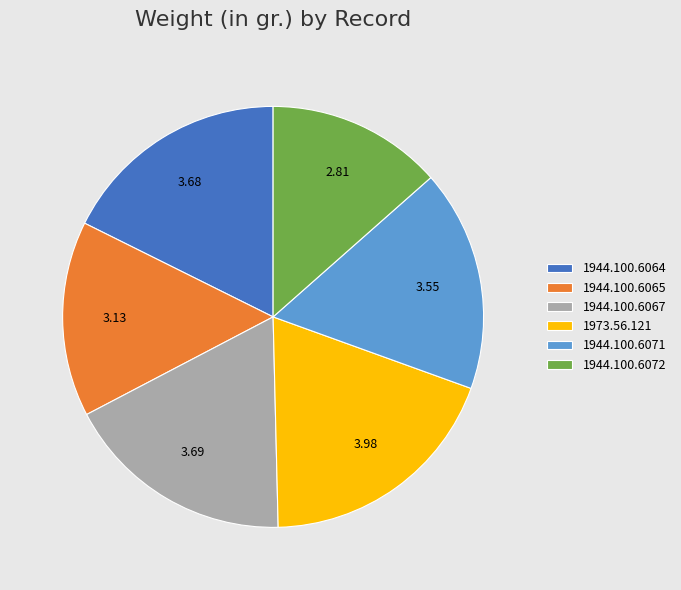

Is there a majority slice in this chart?

No